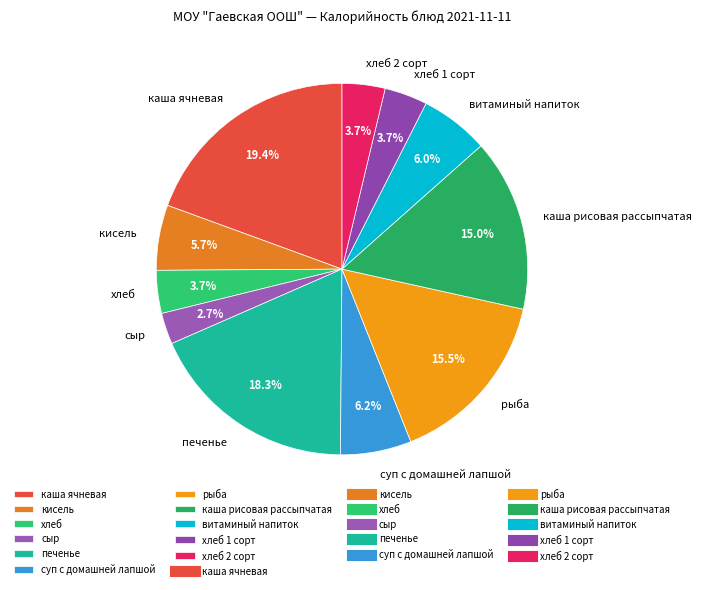

Which slice is the largest?

каша ячневая